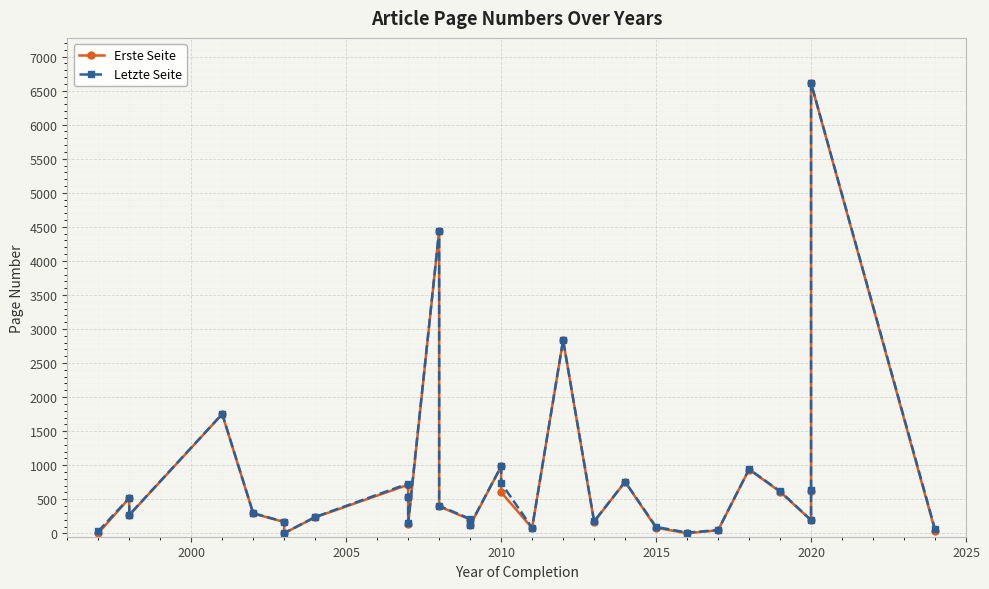

Reading left to right, list all the values displayed in this chart.

Erste Seite: 2	516	266	1749	291	166	3	235	713	528	131	4439	395	202	116	982	603	77	2834	170	755	81	1	45	937	611	191	618	6607	41
Letzte Seite: 31	519	271	1753	295	169	3	240	730	533	157	4445	404	212	127	983	738	81	2840	176	758	94	11	47	942	618	194	634	6613	60